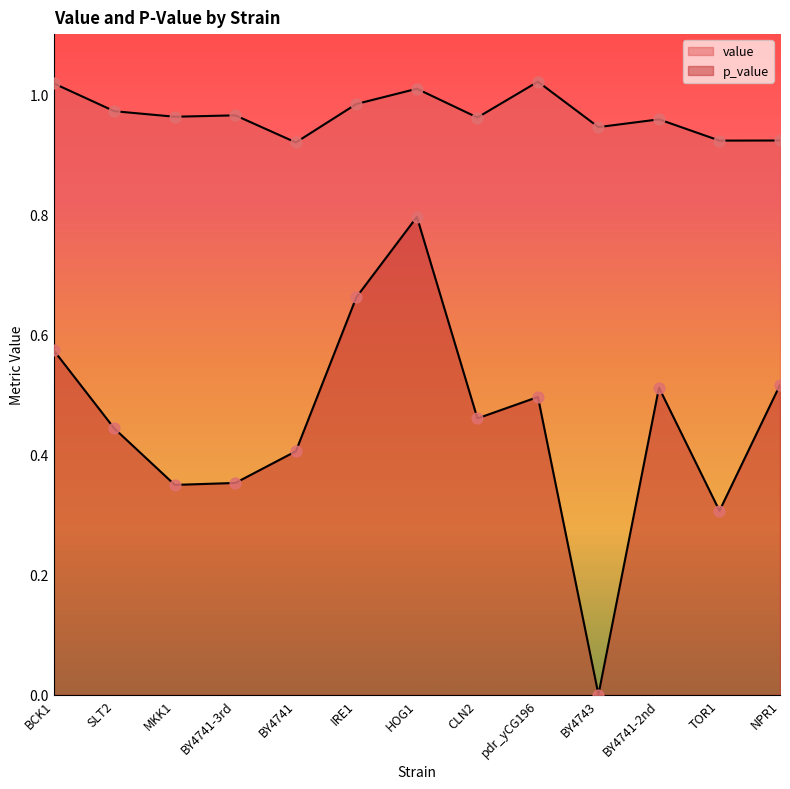

Which series contains the lowest Y value?

p_value